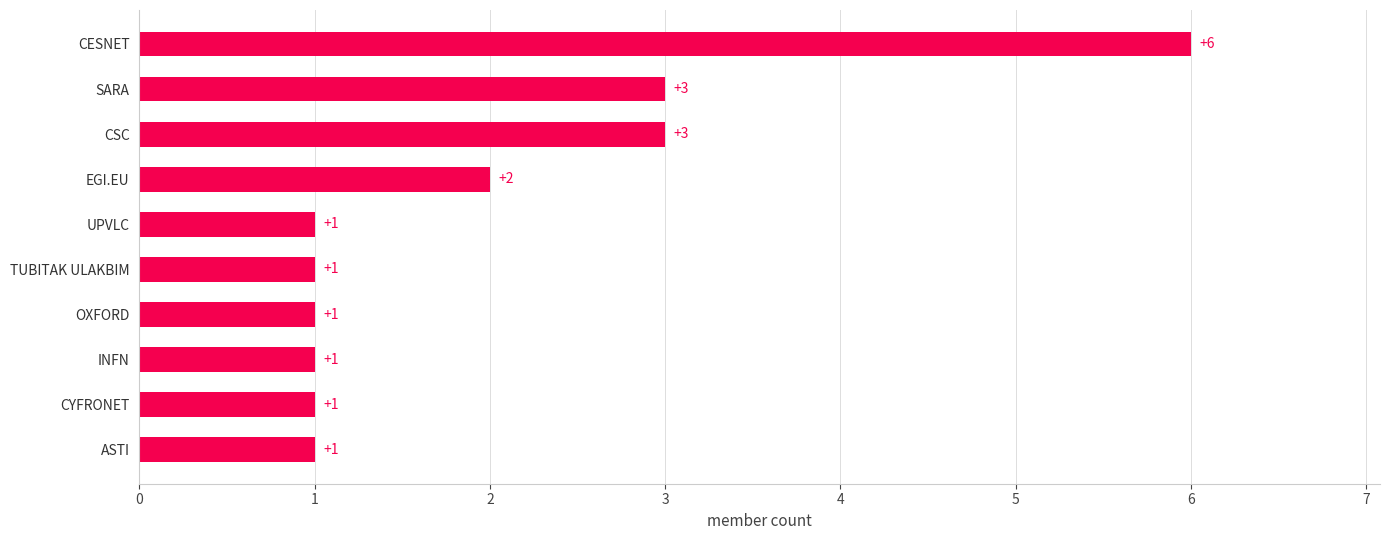

True or false: the data shows 2 at ASTI.

False